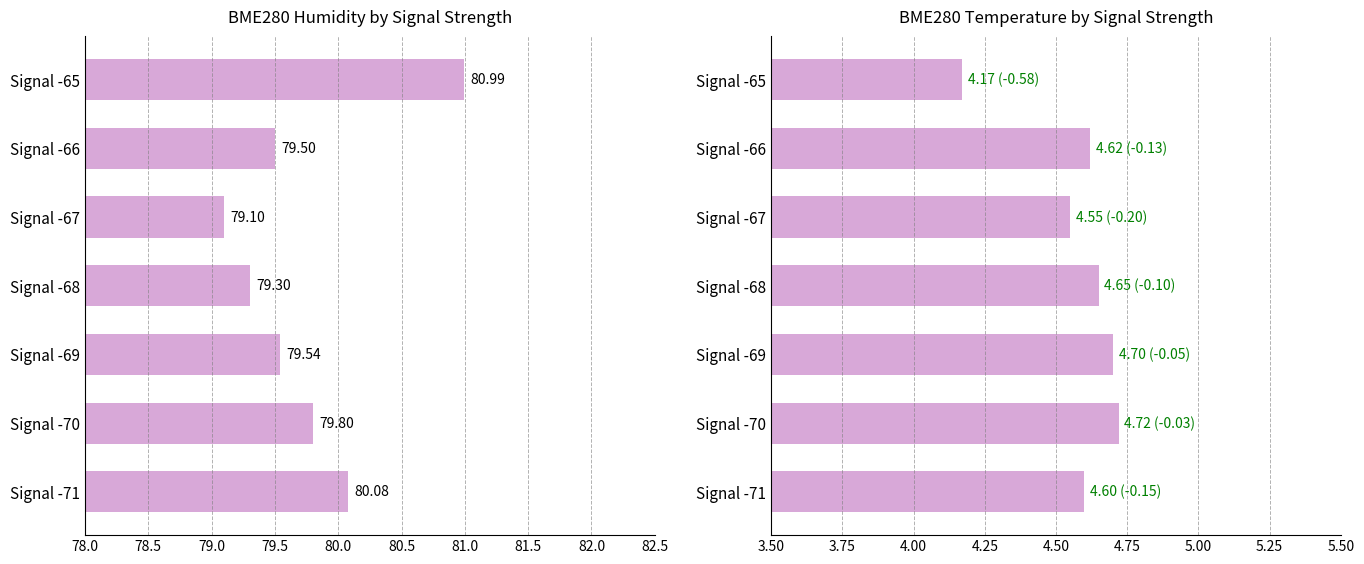

List the series in order of their peak value, lowest first.

BME280_temperature, BME280_humidity